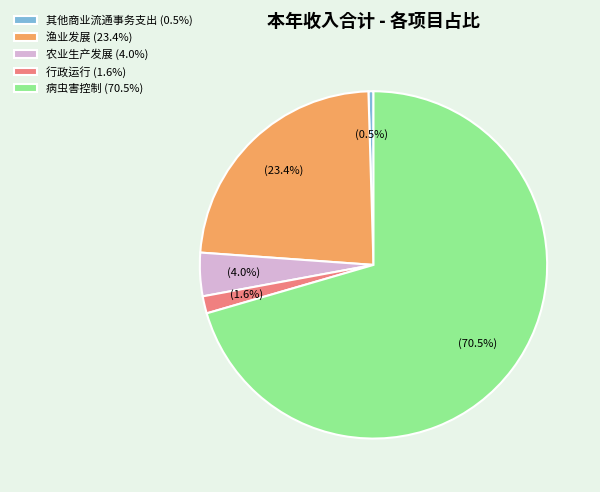

Which category accounts for the majority?

病虫害控制